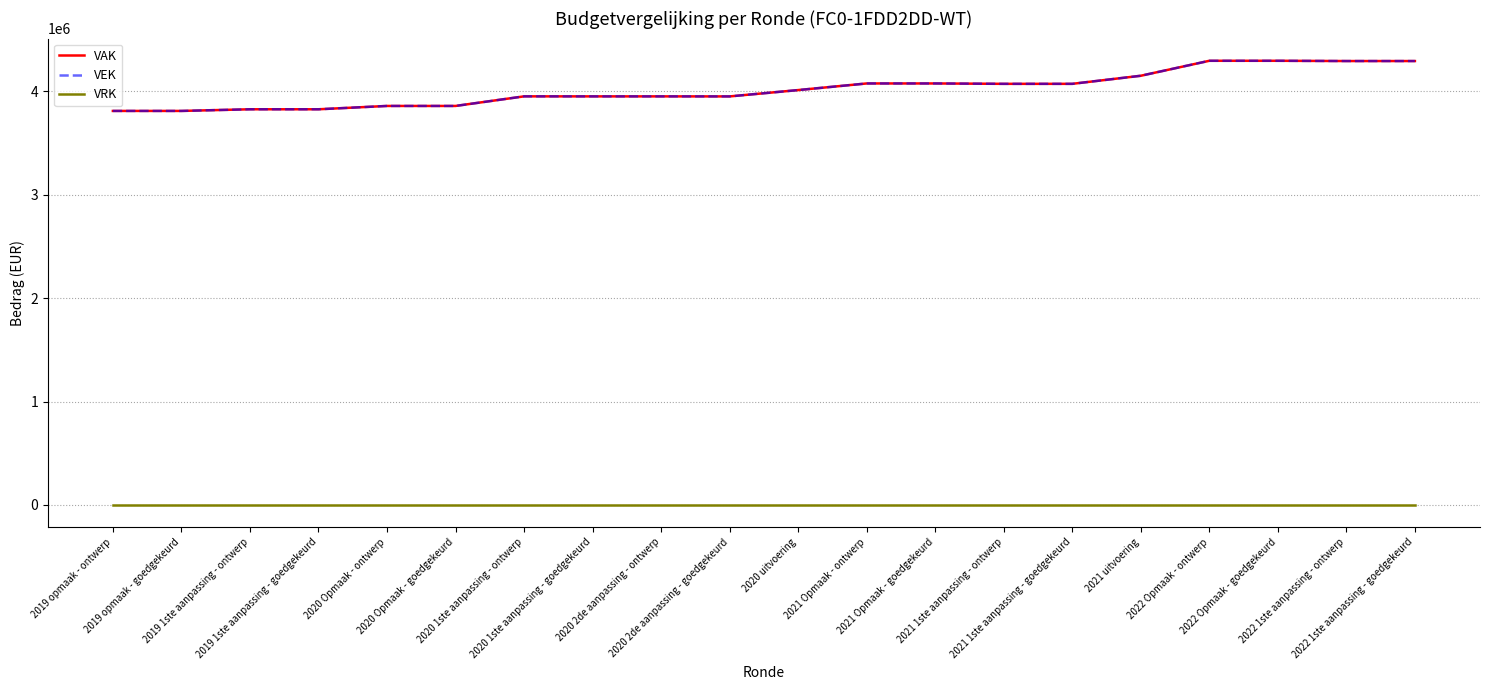

What is the spread (max minus min) of values at 2020 Opmaak - ontwerp?

3857689